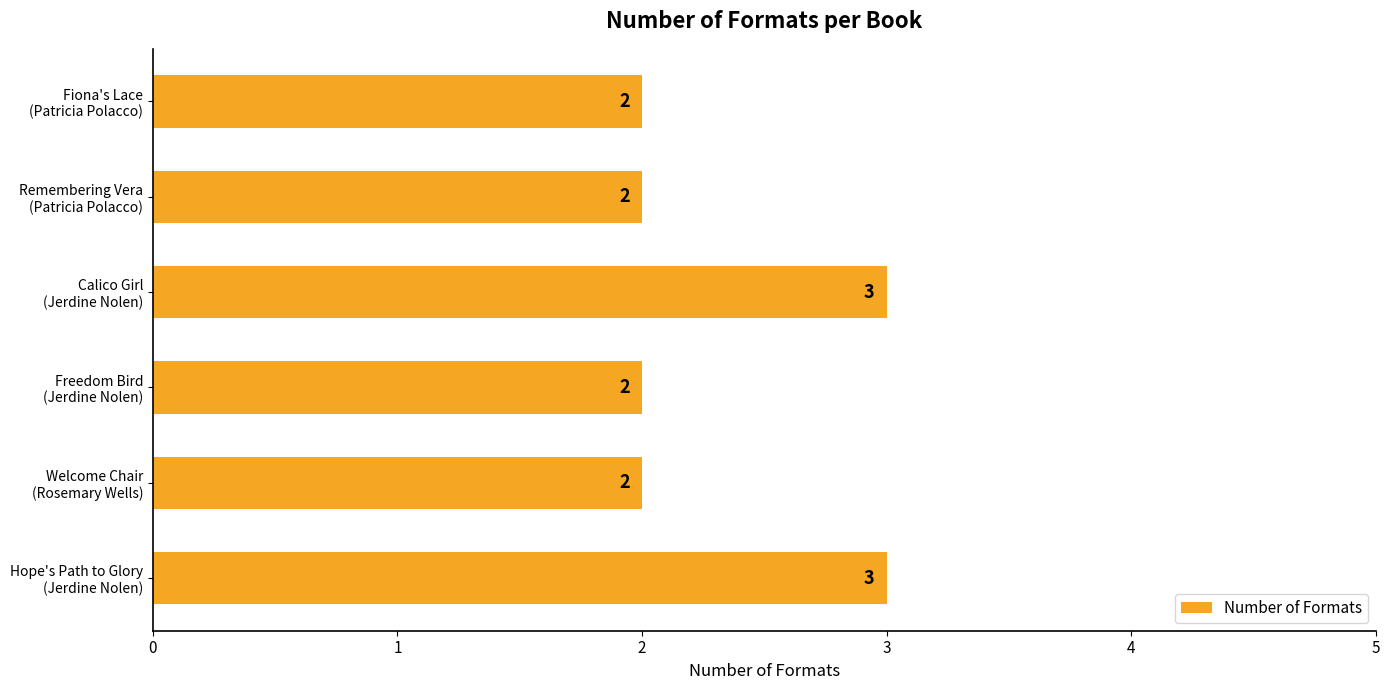

What is the sum of all values?

14